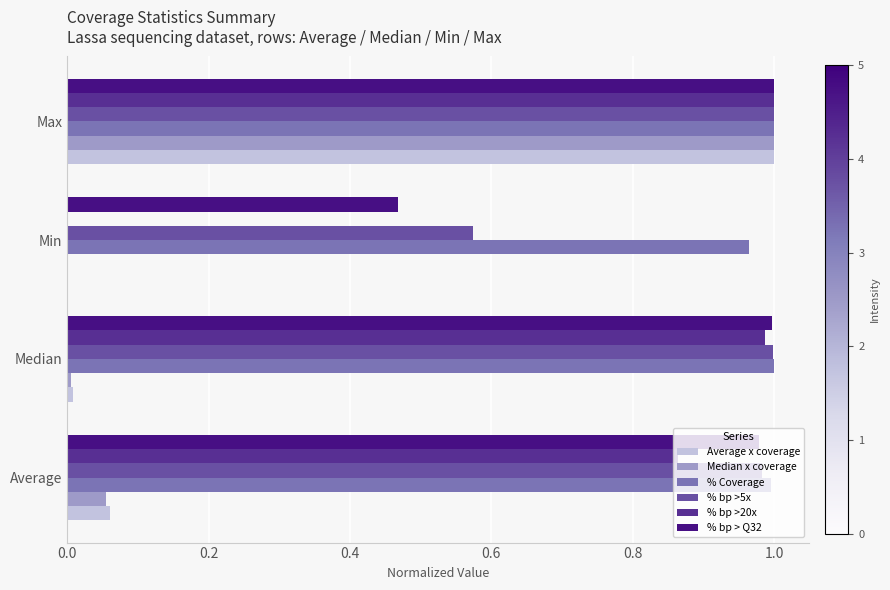

How many positive values does the % bp >20x series have?

3